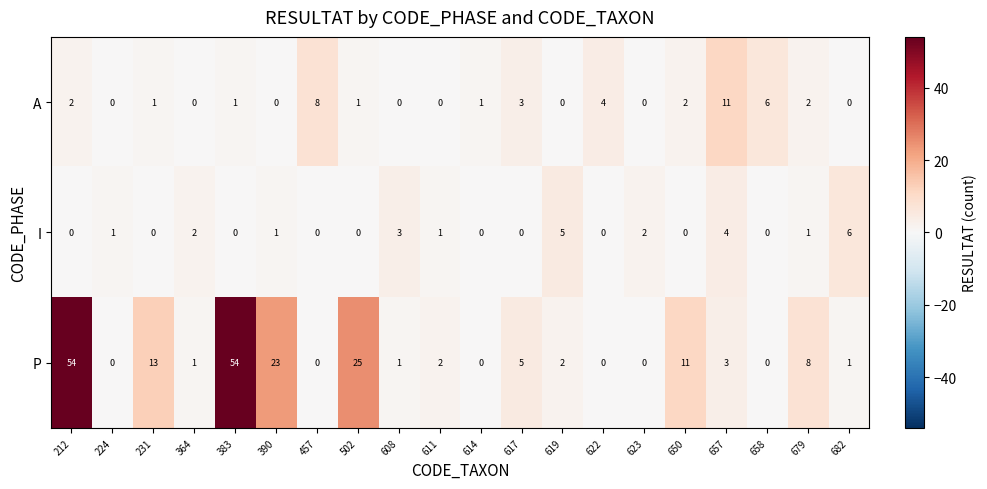

What is the difference between the second highest and second lowest values in the I series?

5